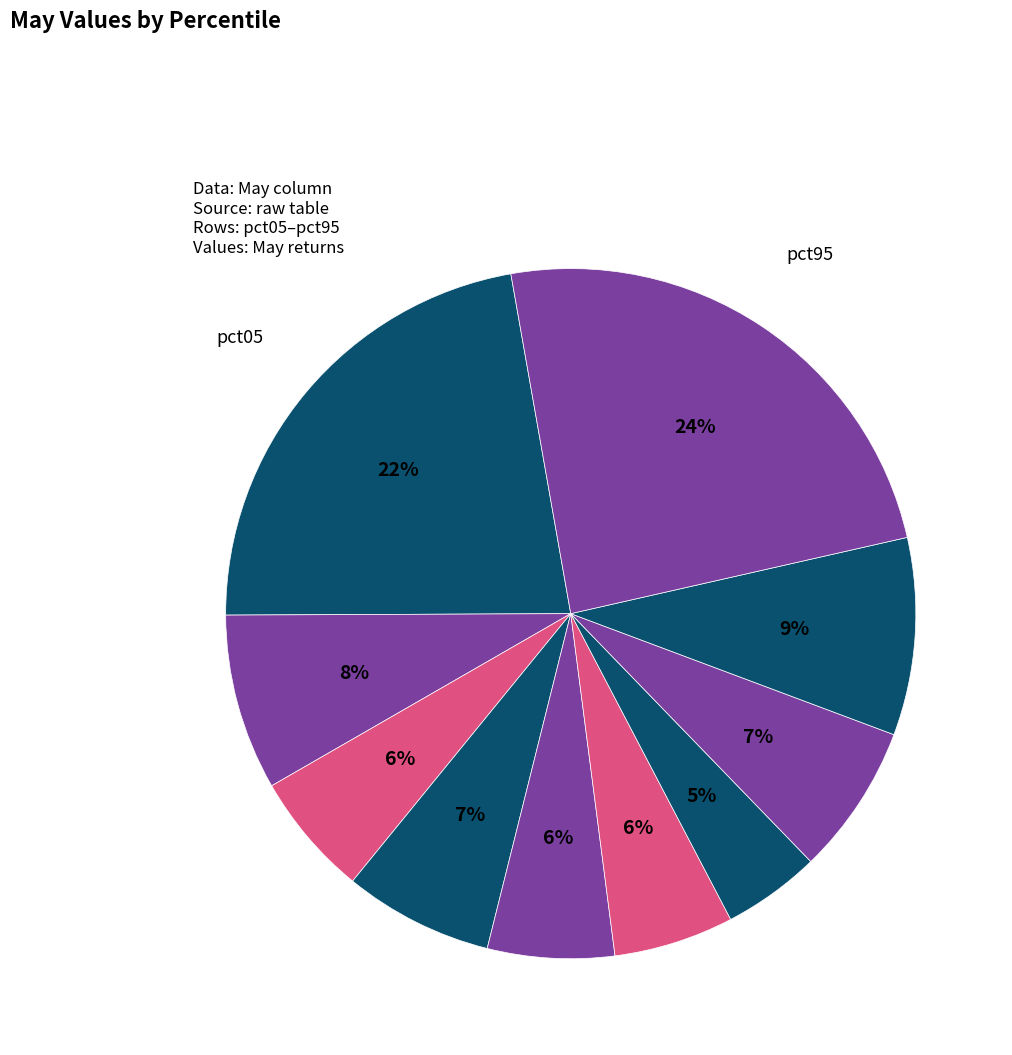

Count the number of slices in the pie.

10